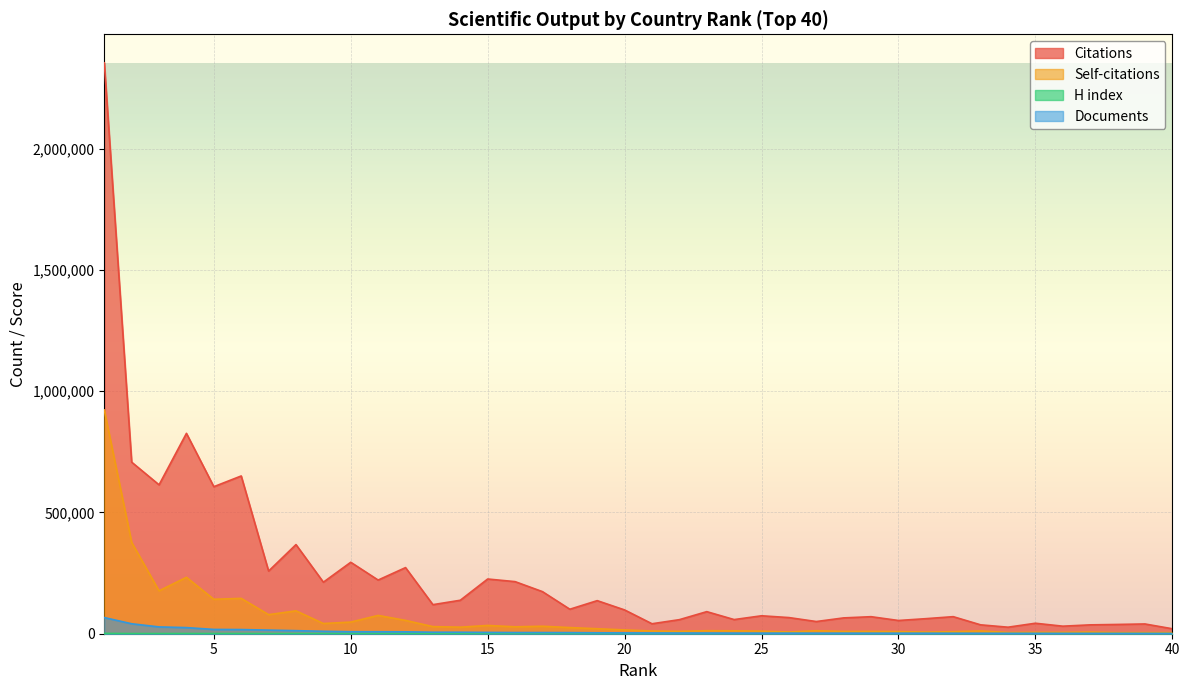

How many values in the Citations series are below 98087?

20